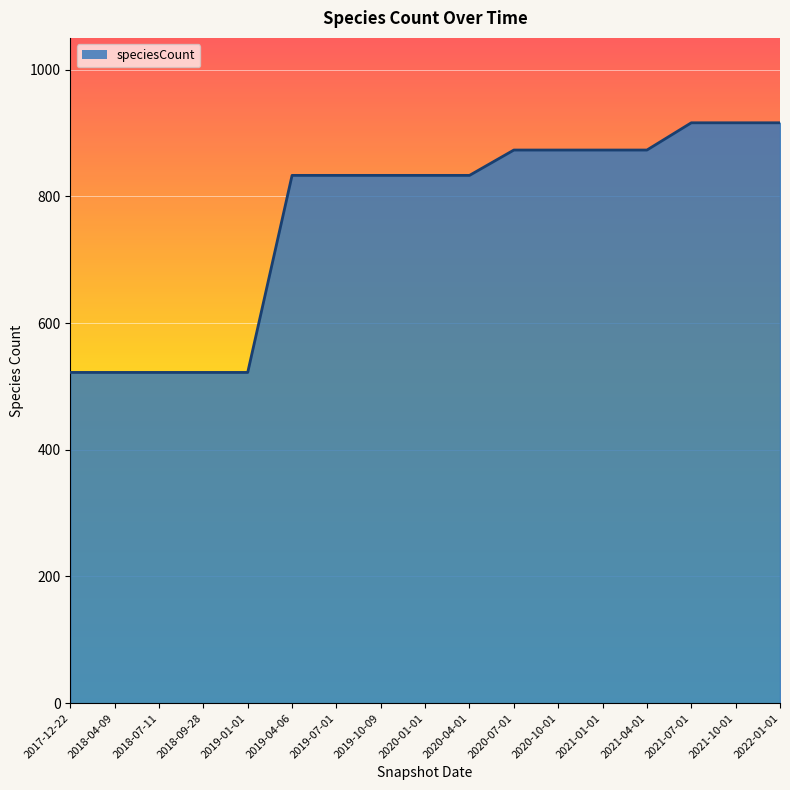

What is the maximum value shown in the chart?

916